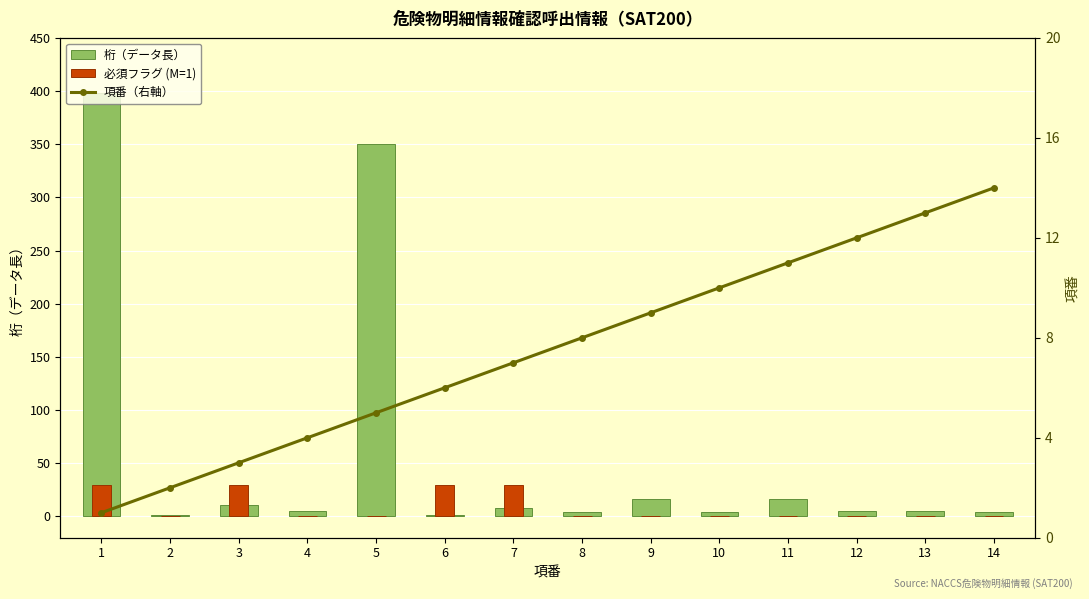

True or false: 必須フラグ (M=1) has a value of 17 at 14.

False